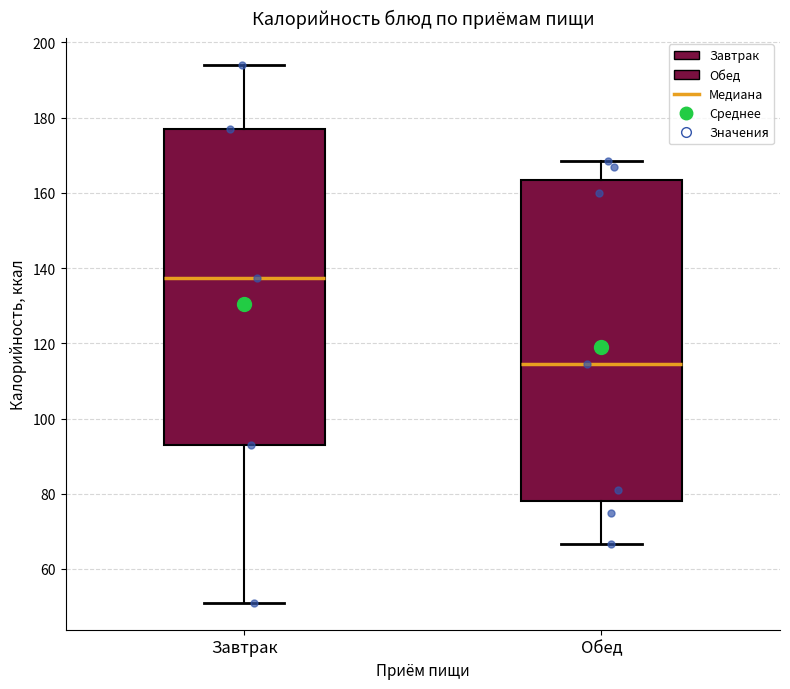

Reading left to right, read every box against the y-axis: the position of its median line, the range the box covers, and the ends of its whiskers. The values are not printed on the chart, so give them approximately, as read against the axis.

Завтрак: median 138, box 94 to 178, whiskers 52 to 194
Обед: median 114, box 78 to 164, whiskers 66 to 168